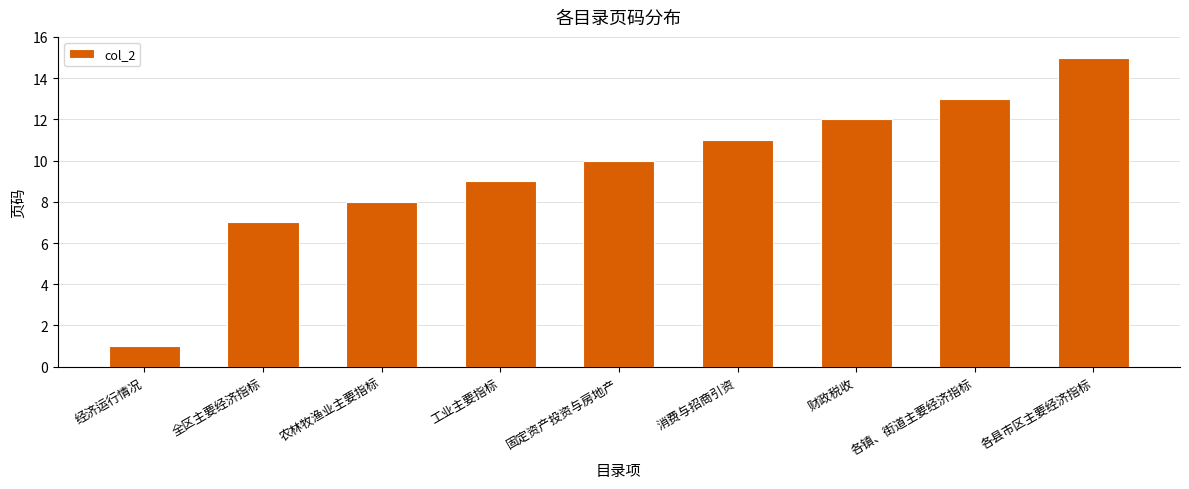

Count the number of categories in the chart.

9